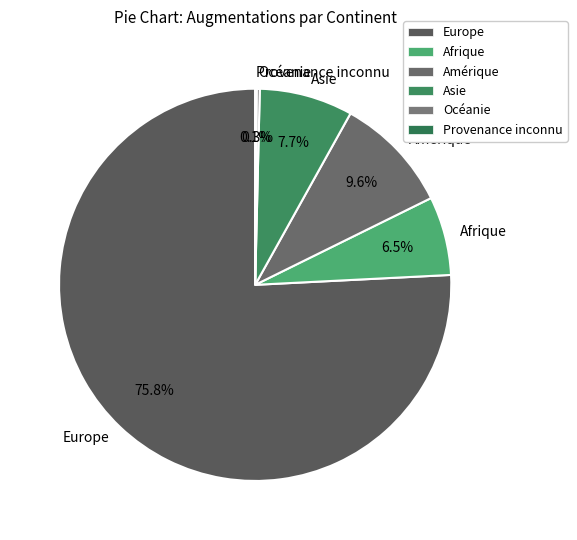

Does Europe account for over 50% of the chart?

Yes